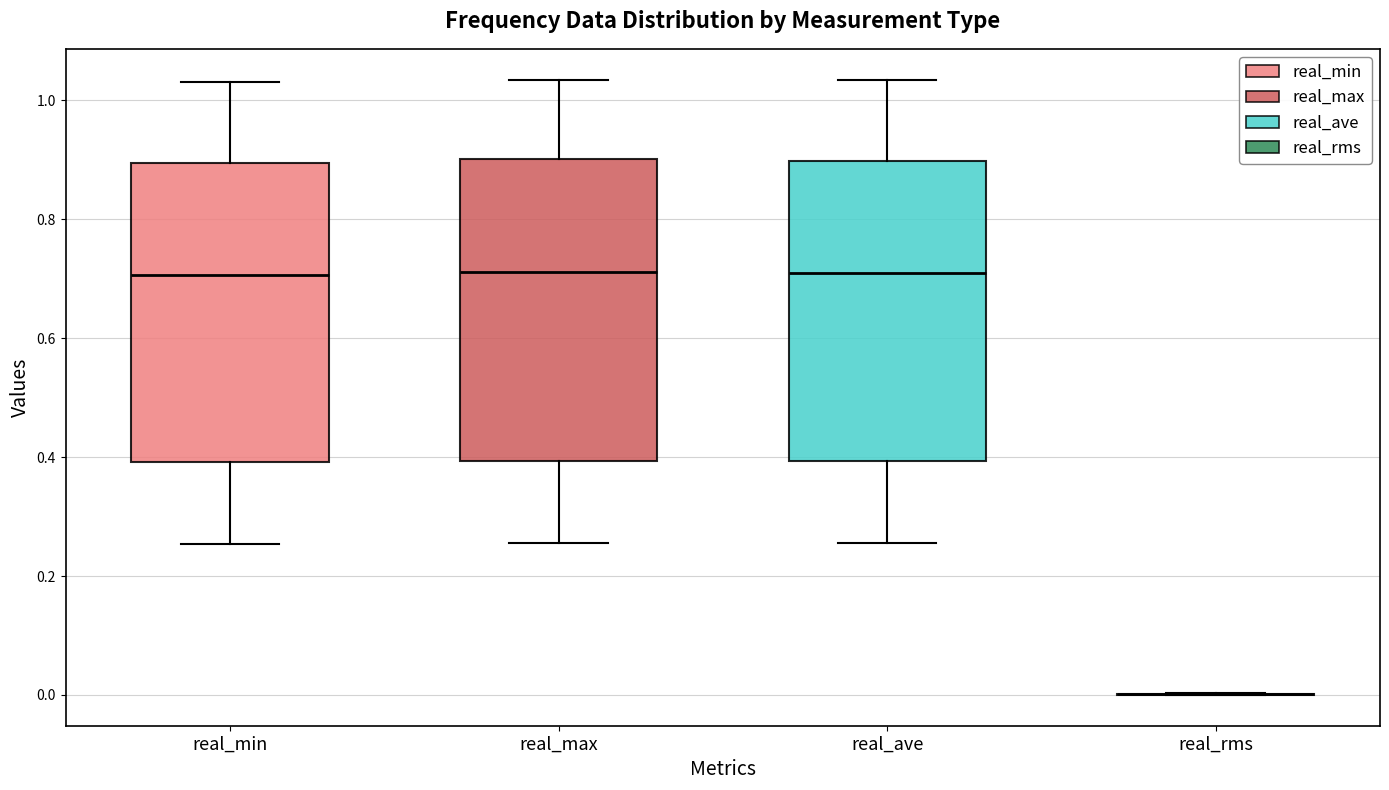

Reading left to right, transcribe this box plot: for each box, give where its median line is, the range the box spans, and where its two whiskers end, as read against the y-axis. The values are not printed on the chart, so give them approximately, as read against the axis.

real_min: median 0.70, box 0.40 to 0.90, whiskers 0.26 to 1.04
real_max: median 0.72, box 0.40 to 0.90, whiskers 0.26 to 1.04
real_ave: median 0.72, box 0.40 to 0.90, whiskers 0.26 to 1.04
real_rms: box collapsed to a line at 0.00, whiskers 0.00 to 0.00